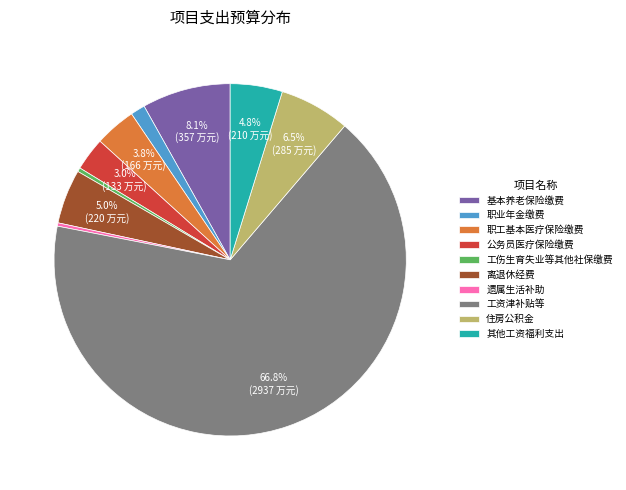

Between 其他工资福利支出 and 工资津补贴等, which is larger?

工资津补贴等